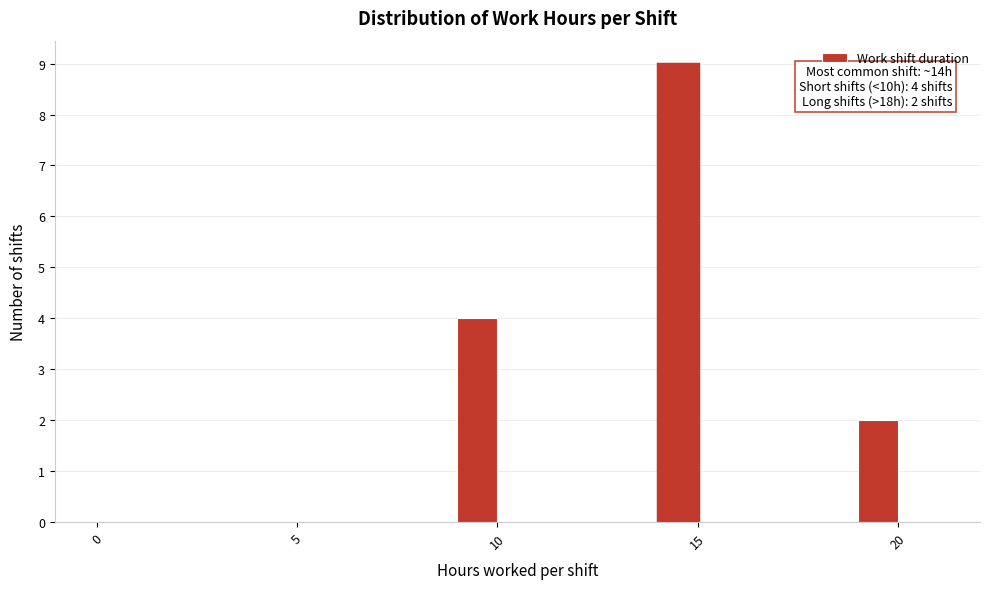

Around what value on the x-axis is the tallest bar? Give the approximate position of its centre, as read against the axis.

14.5